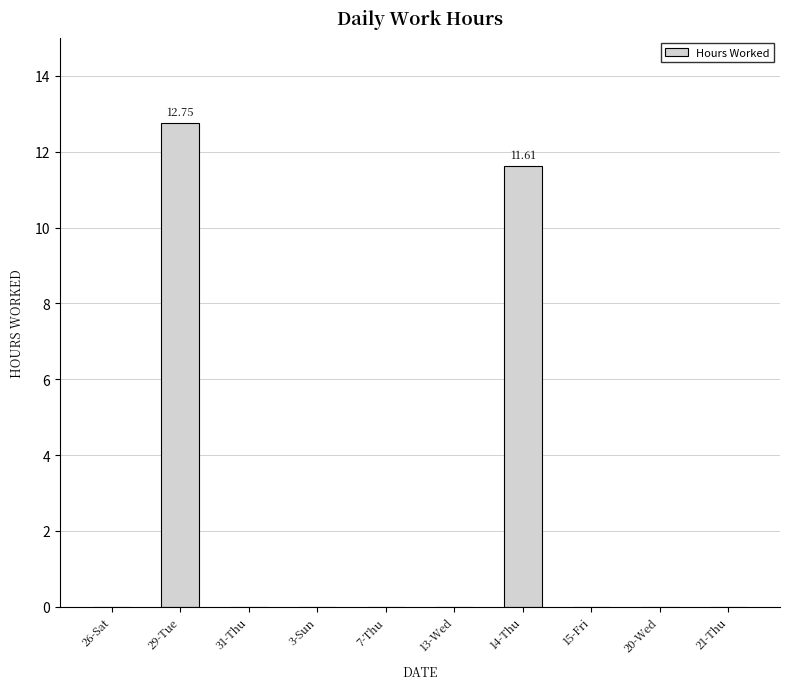

What is the sum of all values?

24.4